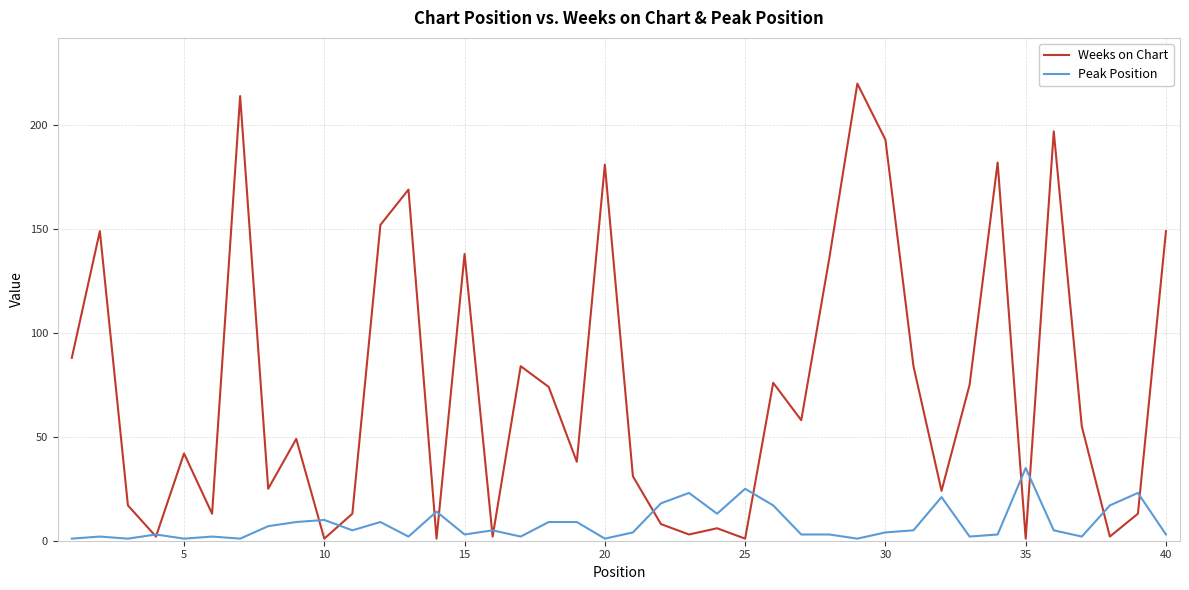

List the series in order of their overall mean, lowest first.

Peak Position, Weeks on Chart